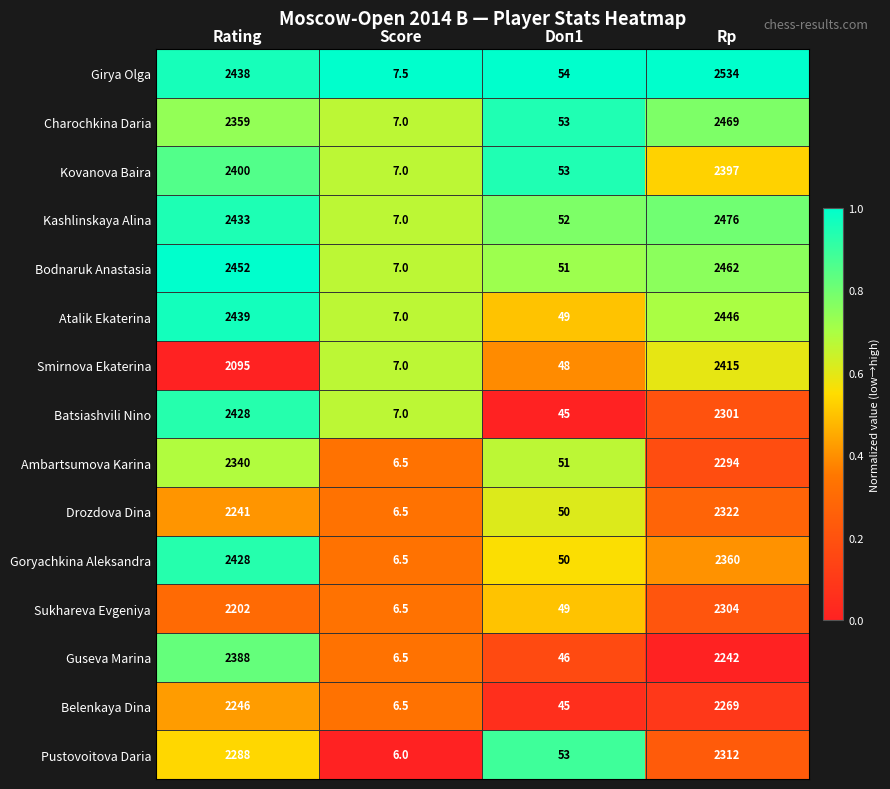

What is the average value of the Ambartsumova Karina series?

1172.9